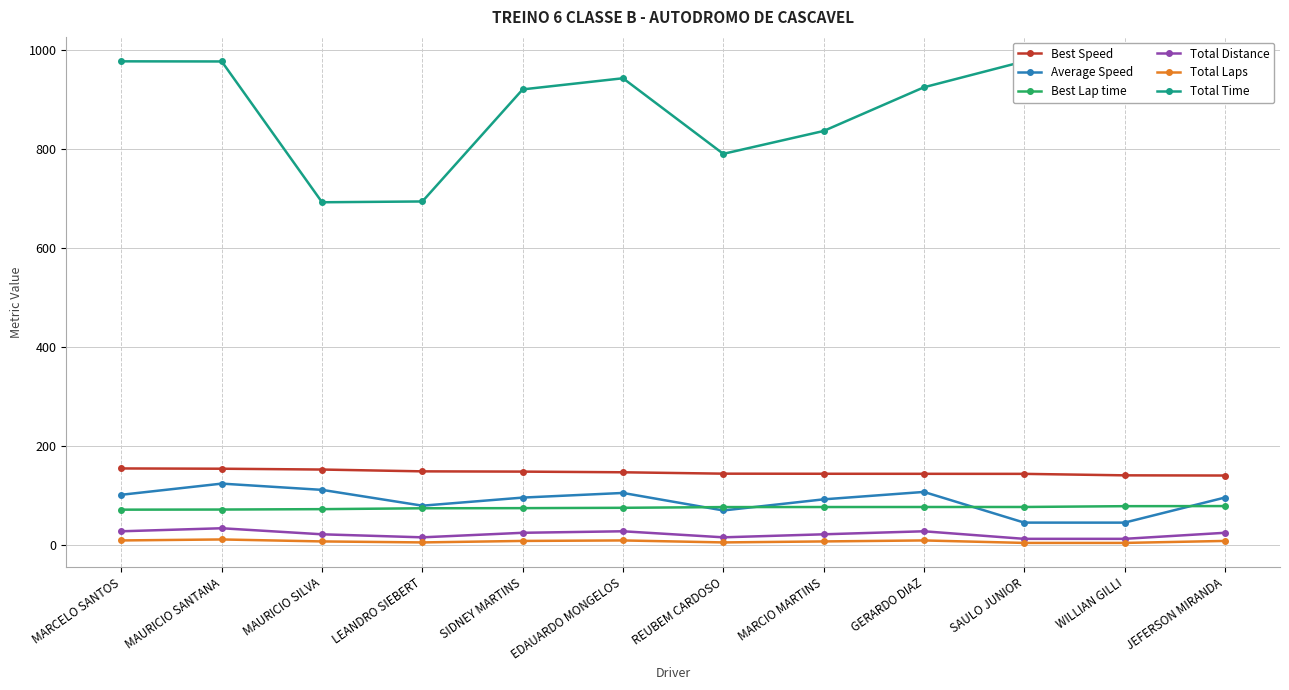

Which series has the largest range (max minus min)?

Total Time